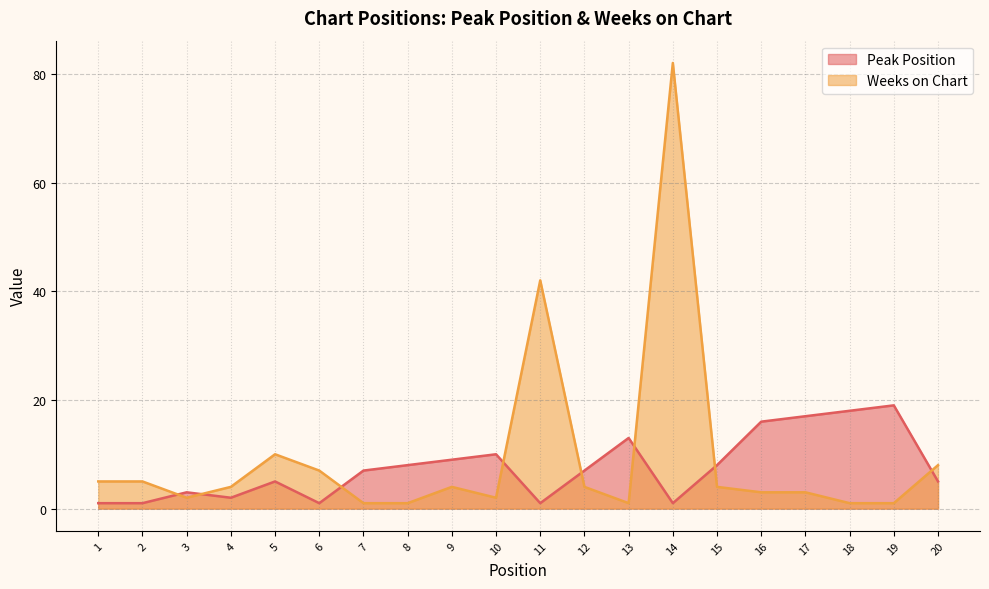

Where is the first local minimum for Weeks on Chart?

3